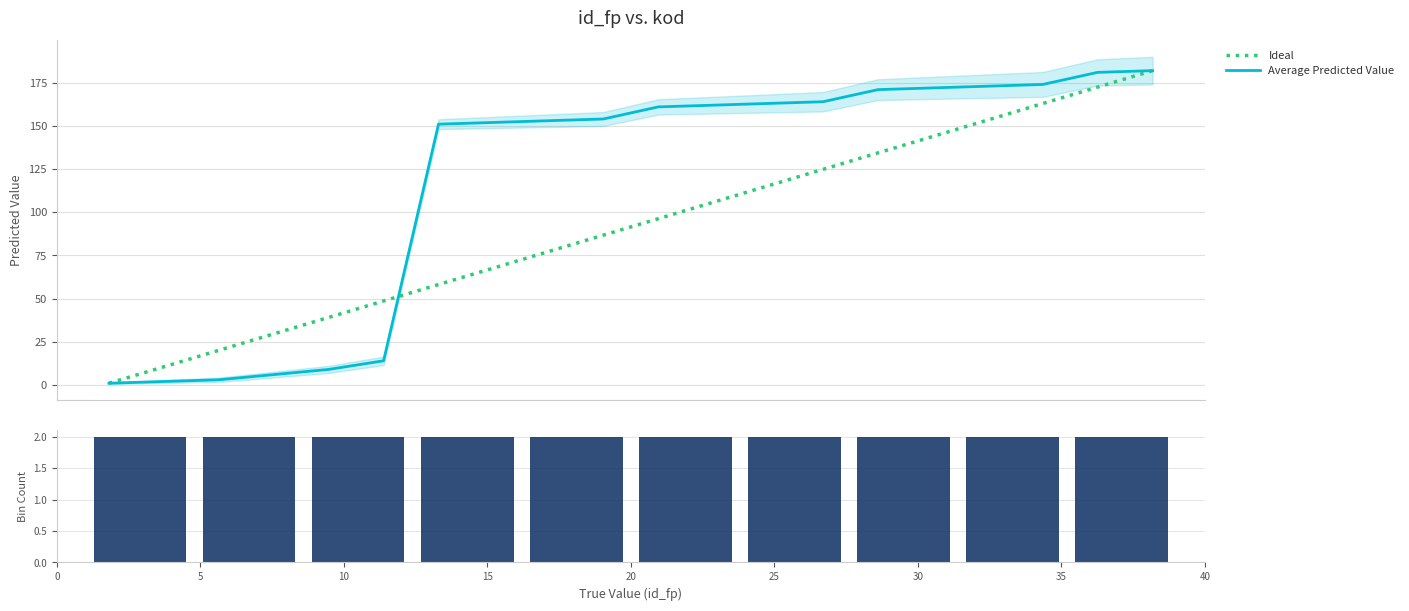

What is the sum of the kod values at 15 and 23?

314.0